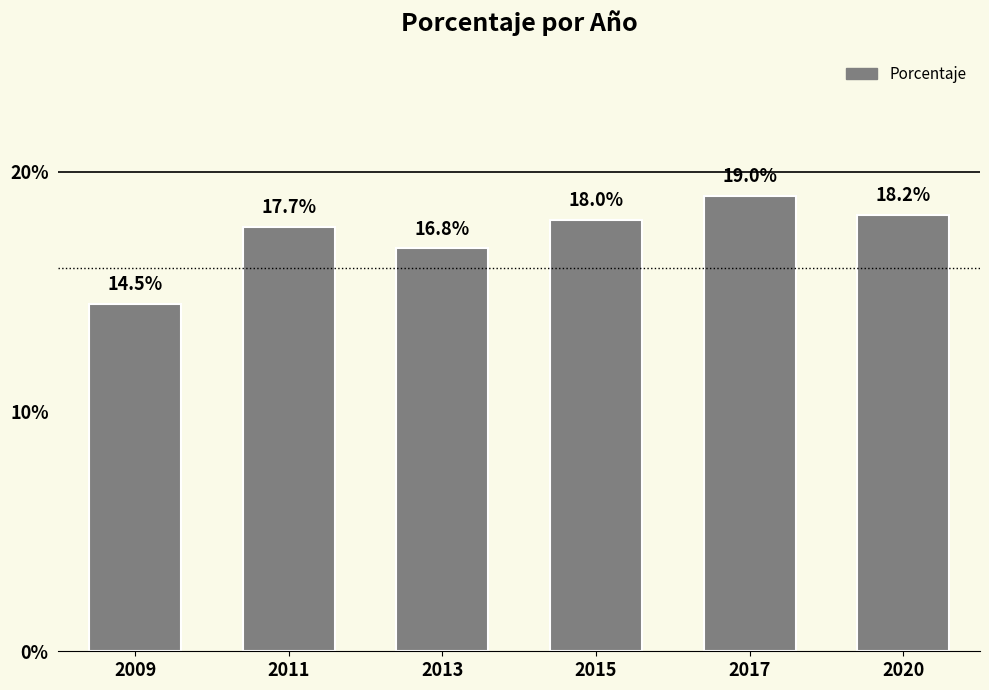

Does the chart contain any negative values?

No